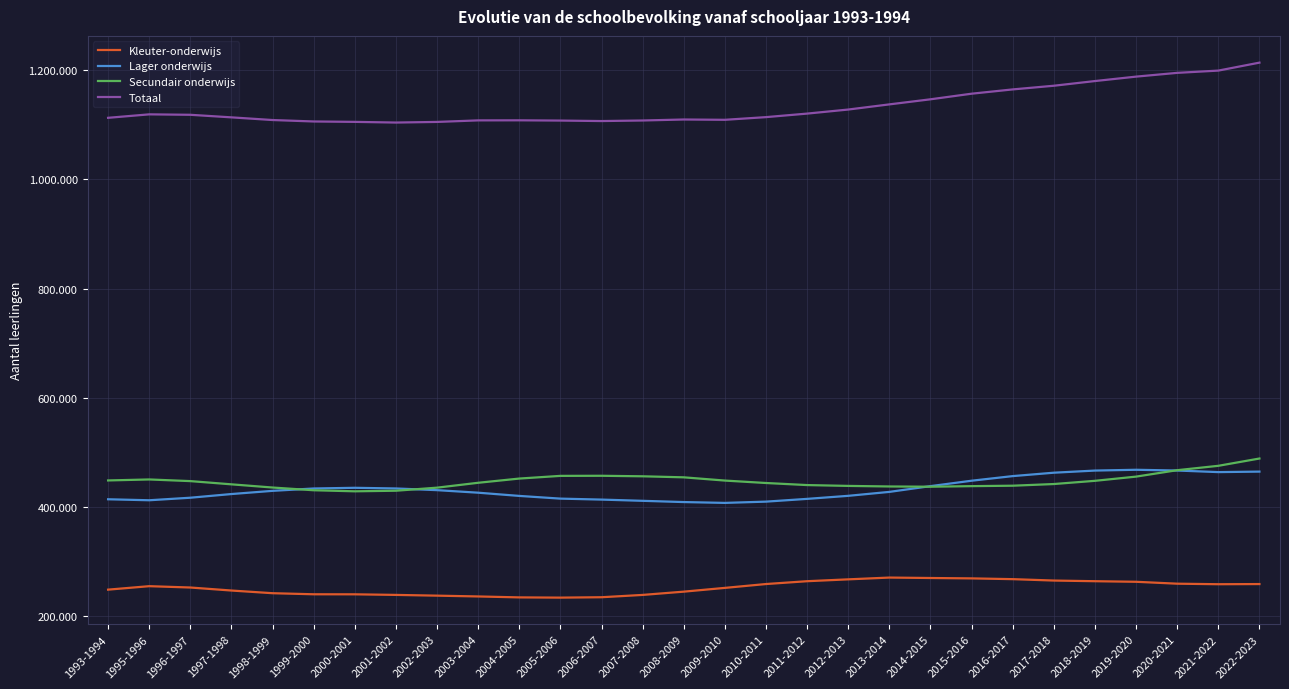

Rank the series at 2015-2016 from lowest to highest value.

Kleuter-onderwijs, Secundair onderwijs, Lager onderwijs, Totaal